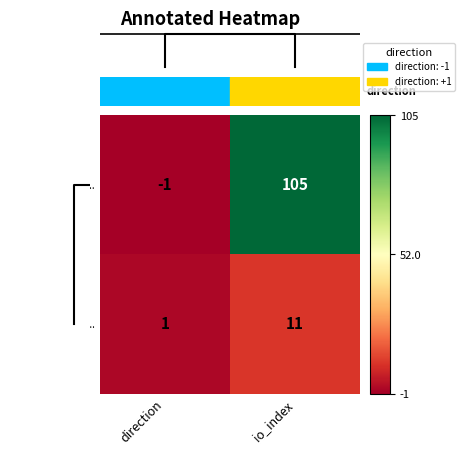

At which label does 1cab94ee... reach its peak?

io_index